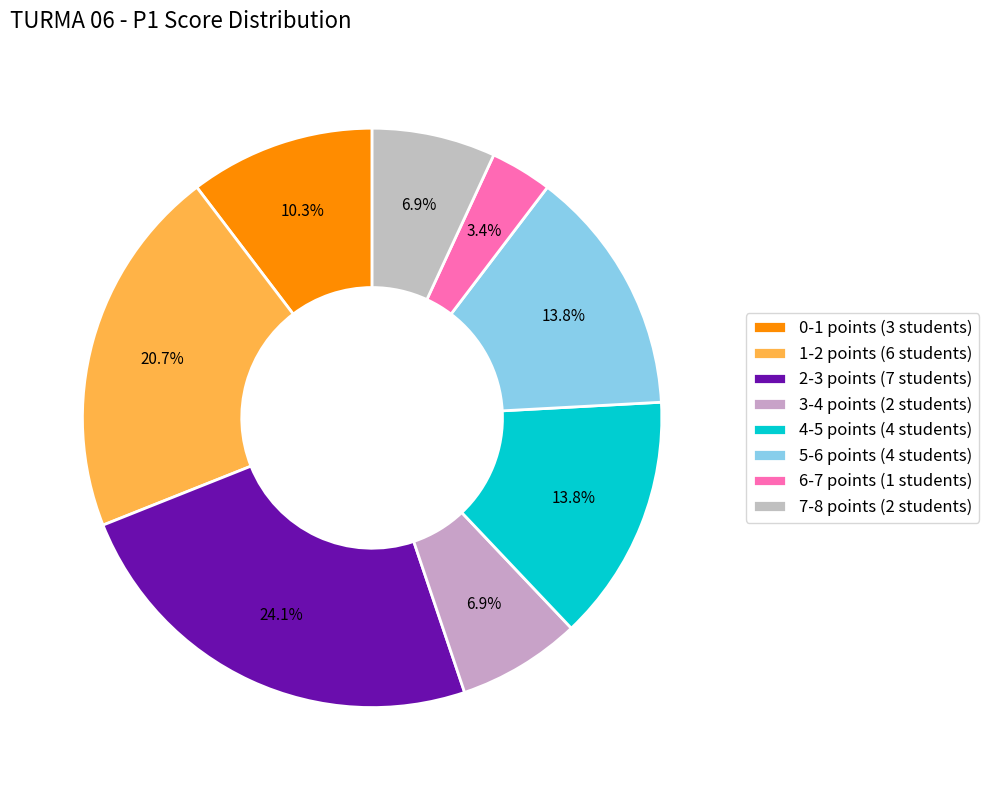

How many slices are in this pie chart?

8